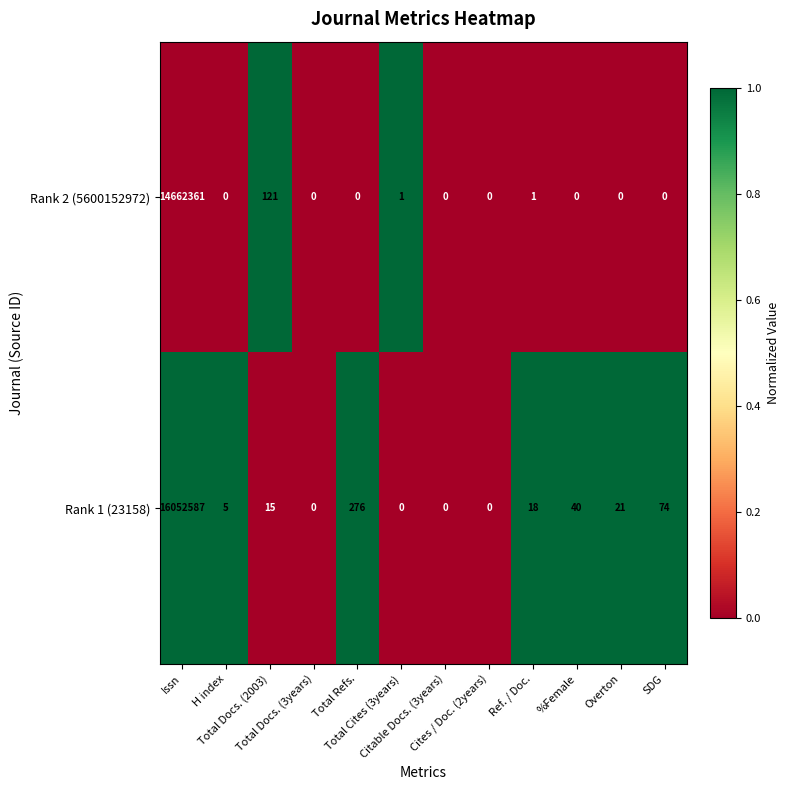

What is the maximum value for Rank 2 (5600152972)?

14662361